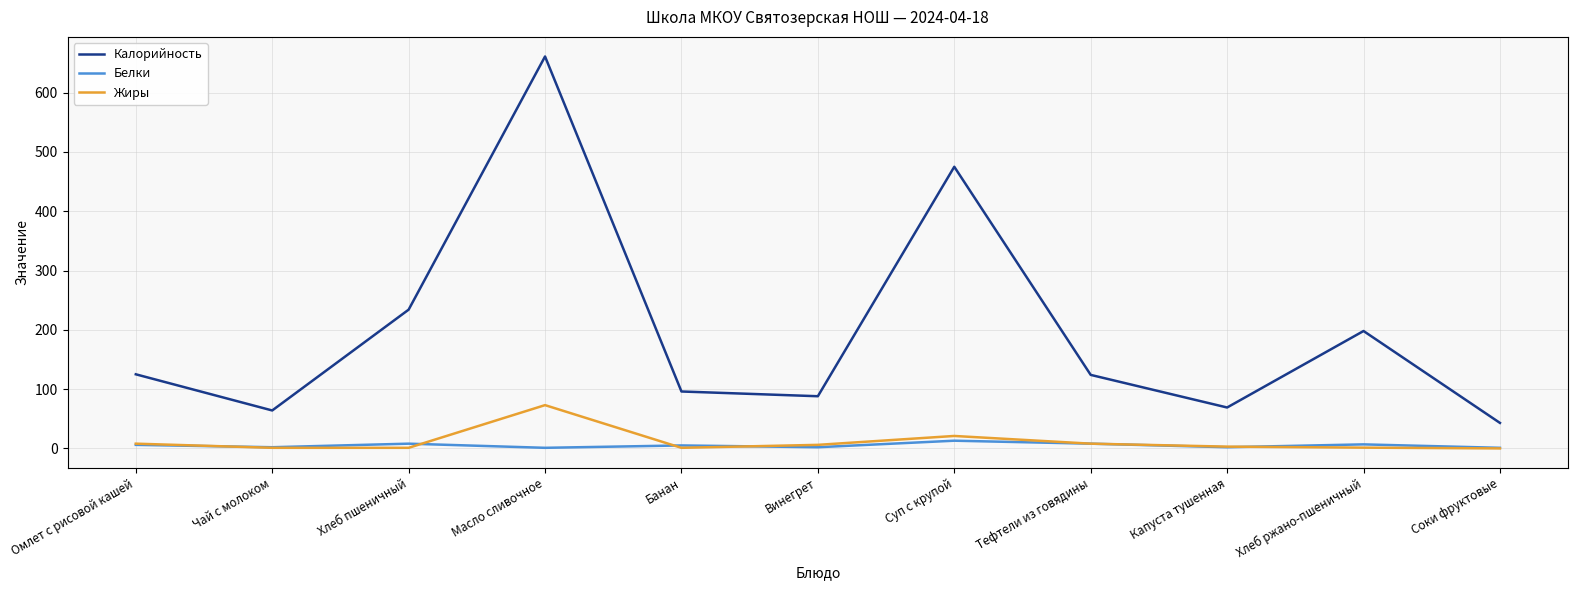

Which series has the widest spread of values?

Калорийность